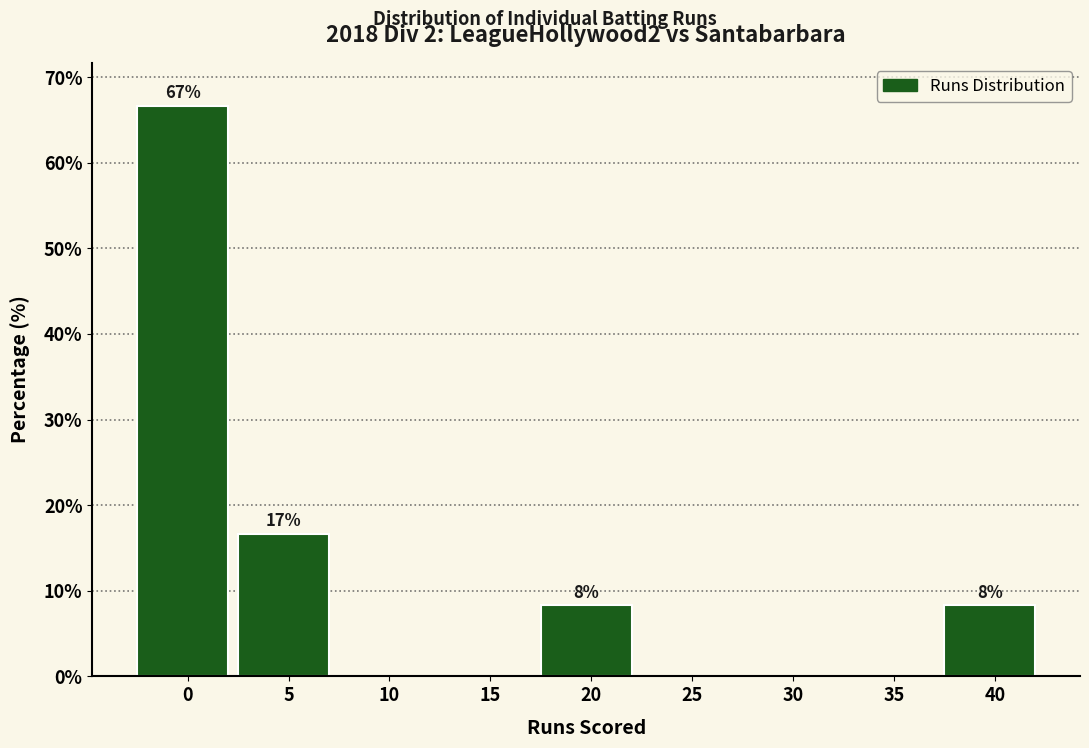

Reading left to right, what are all the values shown in this chart?

0=66.7	5=16.7	10=0.0	15=0.0	20=8.3	25=0.0	30=0.0	35=0.0	40=8.3